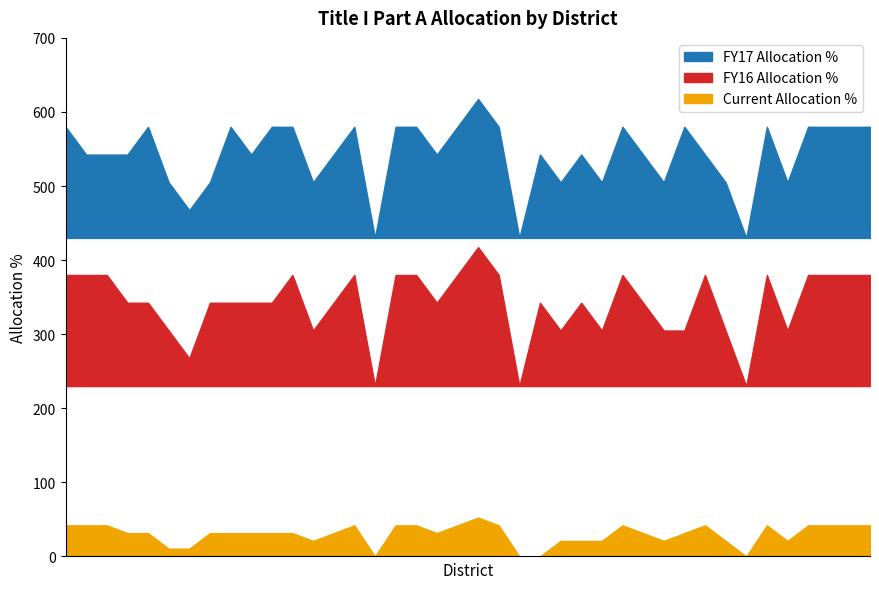

What position from the right is Berkley?

24